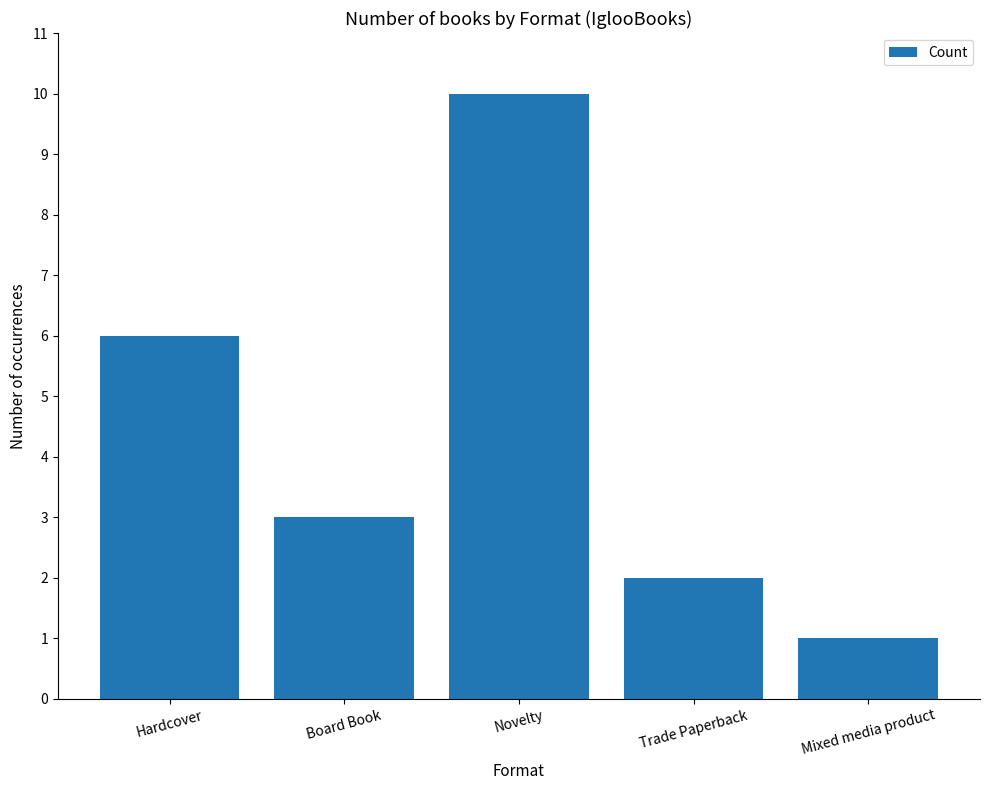

How many distinct data groups are displayed?

1